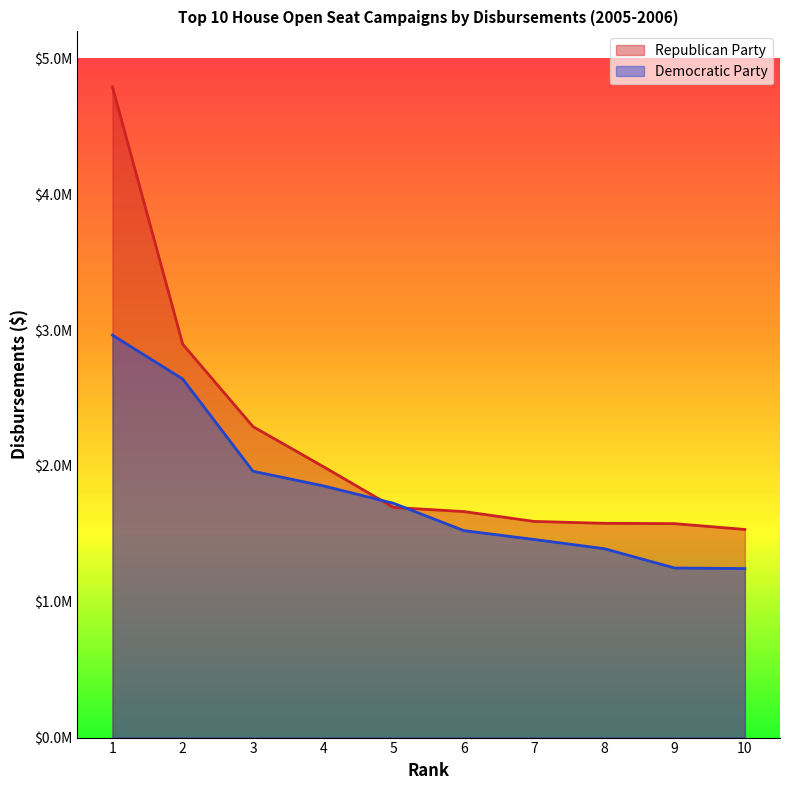

What is the difference between the Republican Party values at 2 and 1?

1894958.6